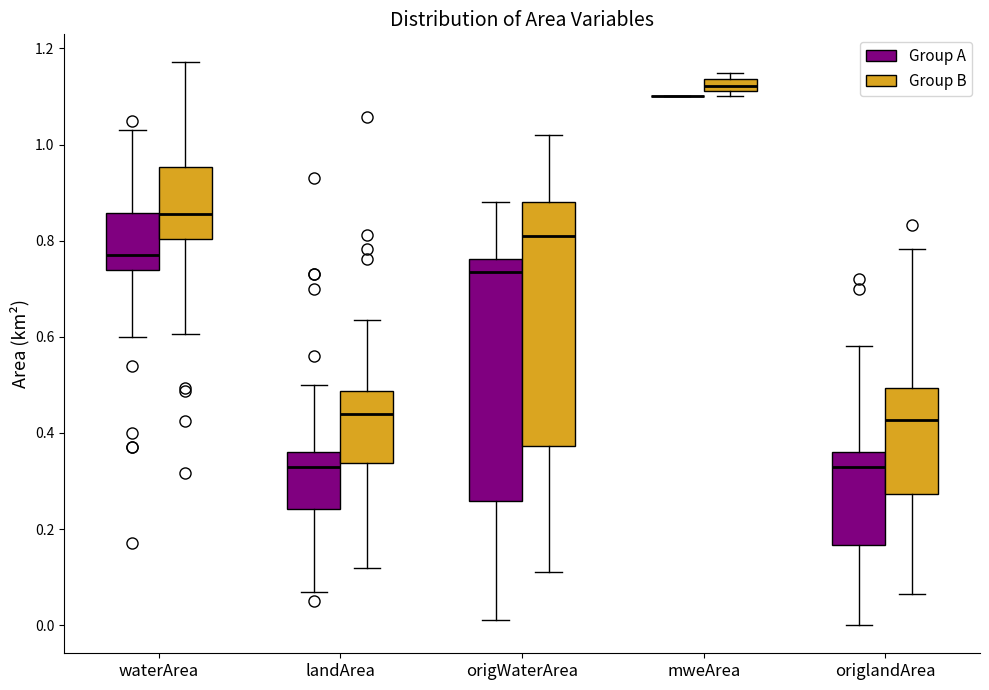

Where is the upper edge of the box for origlandArea (Group B) on the y-axis? The values are not printed on the chart, so give them approximately, as read against the axis.

0.50